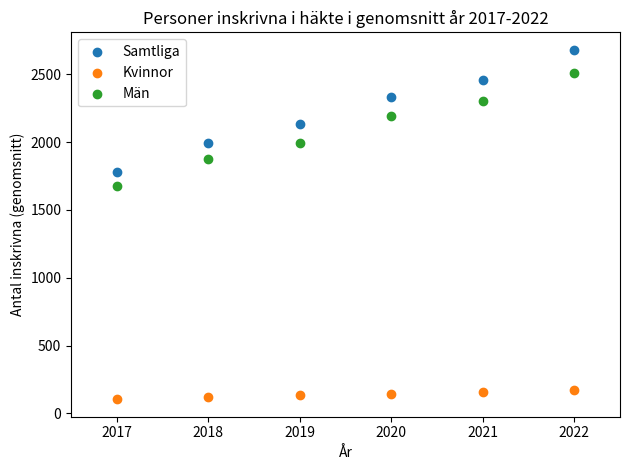

Which series reaches the minimum Y coordinate?

Kvinnor